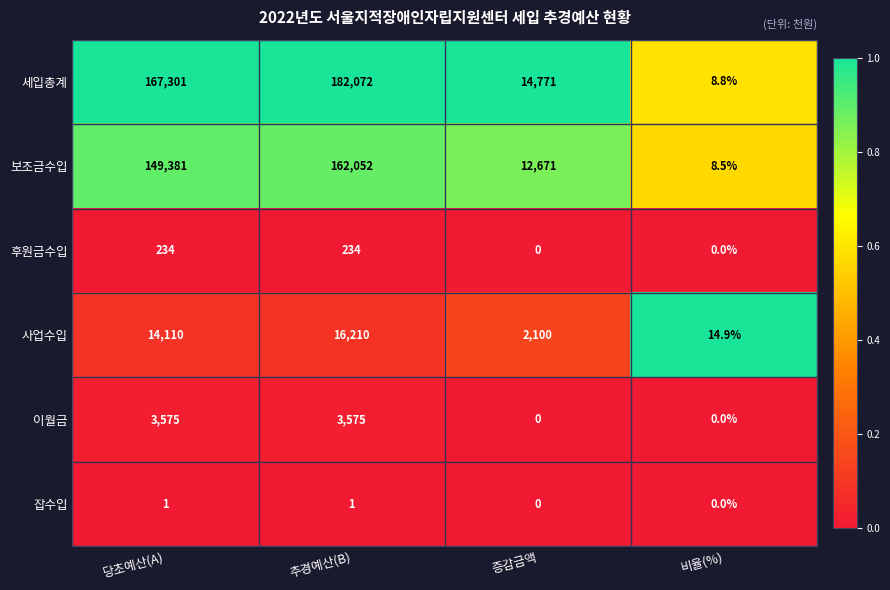

What is the spread (max minus min) of values at 추경예산(B)?

182071.0